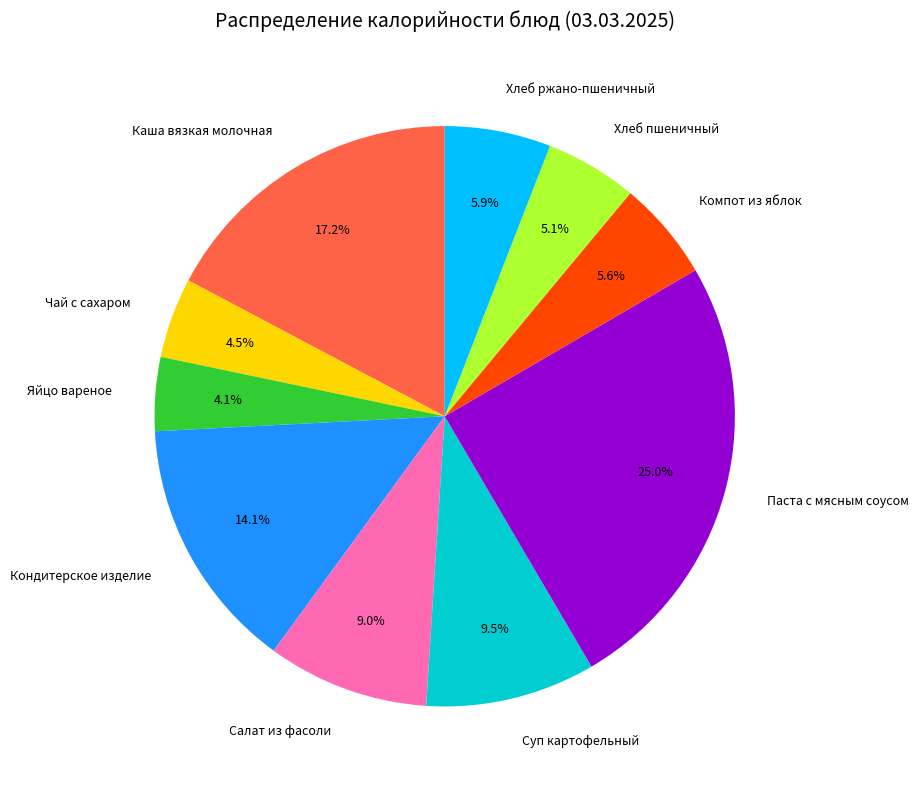

Does any single category account for the majority?

No